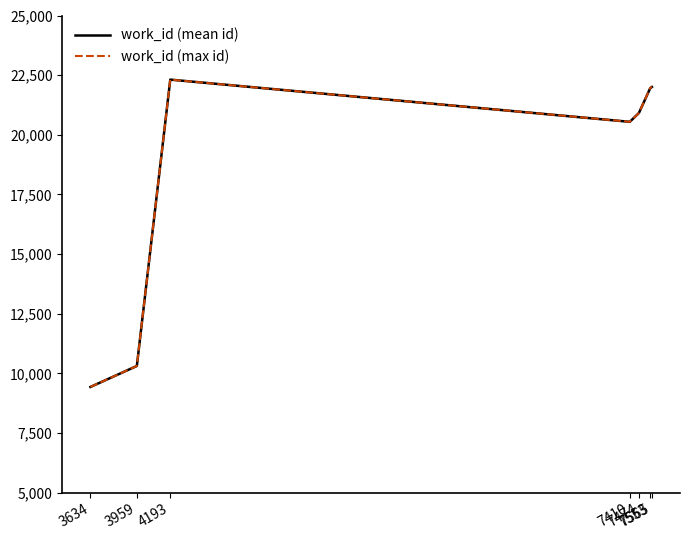

What is the sum of the work_id (mean id) values at 3634 and 7565?

31436.0